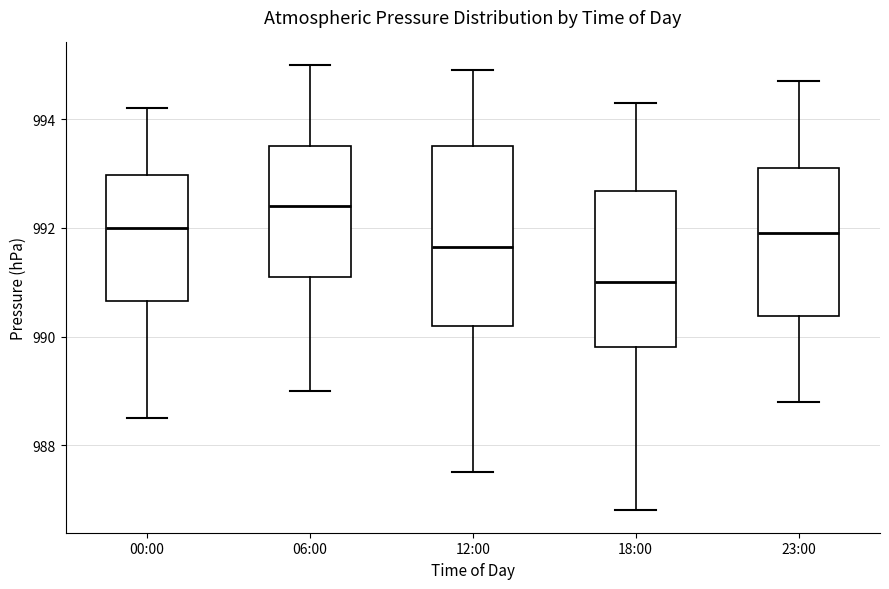

Reading left to right, transcribe this box plot: for each box, give where its median line is, the range the box spans, and where its two whiskers end, as read against the y-axis. The values are not printed on the chart, so give them approximately, as read against the axis.

00:00: median 992.0, box 990.6 to 993.0, whiskers 988.6 to 994.2
06:00: median 992.4, box 991.2 to 993.6, whiskers 989.0 to 995.0
12:00: median 991.6, box 990.2 to 993.6, whiskers 987.6 to 995.0
18:00: median 991.0, box 989.8 to 992.6, whiskers 986.8 to 994.4
23:00: median 992.0, box 990.4 to 993.2, whiskers 988.8 to 994.8